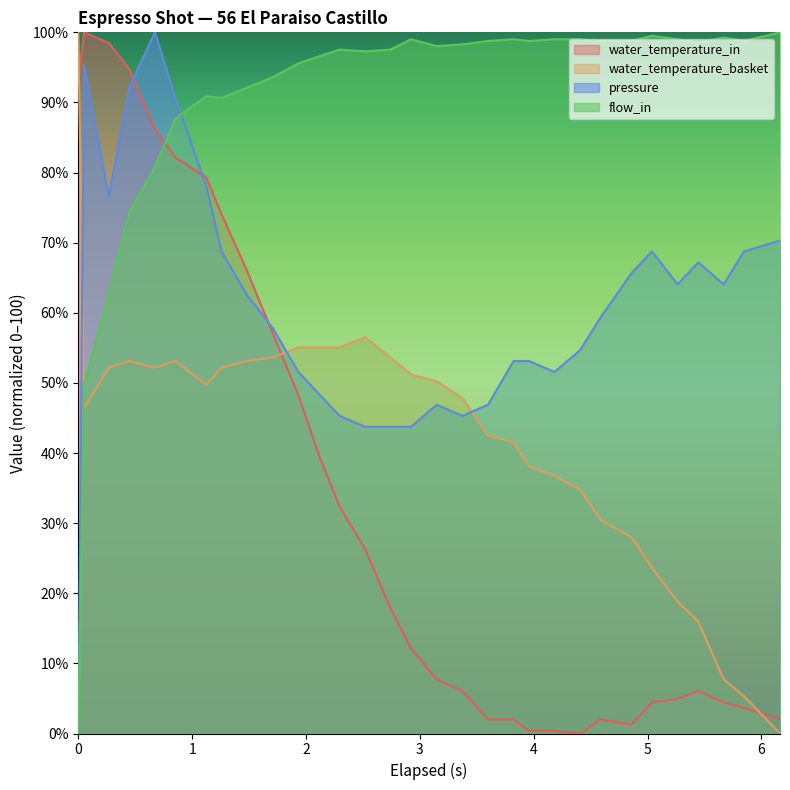

Does the chart display data point markers on the line(s)?

No